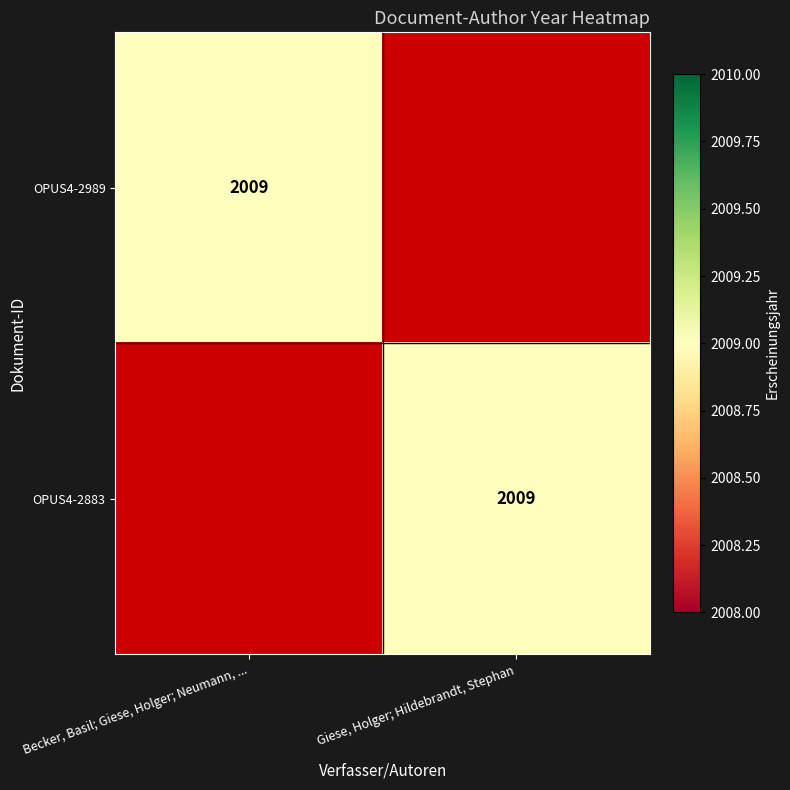

The OPUS4-2883 series shows 2009 at Giese, Holger; Hildebrandt, Stephan. True or false?

True